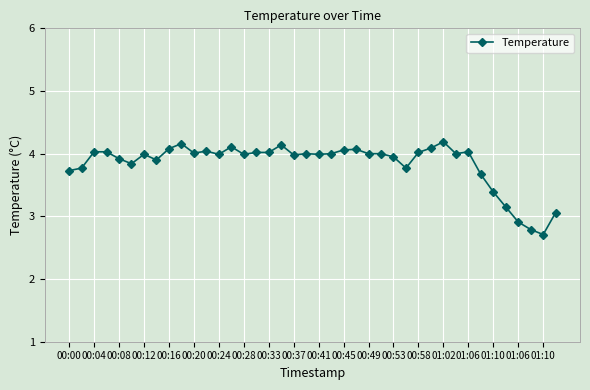

What is the value of the 39th point from the left?

2.7